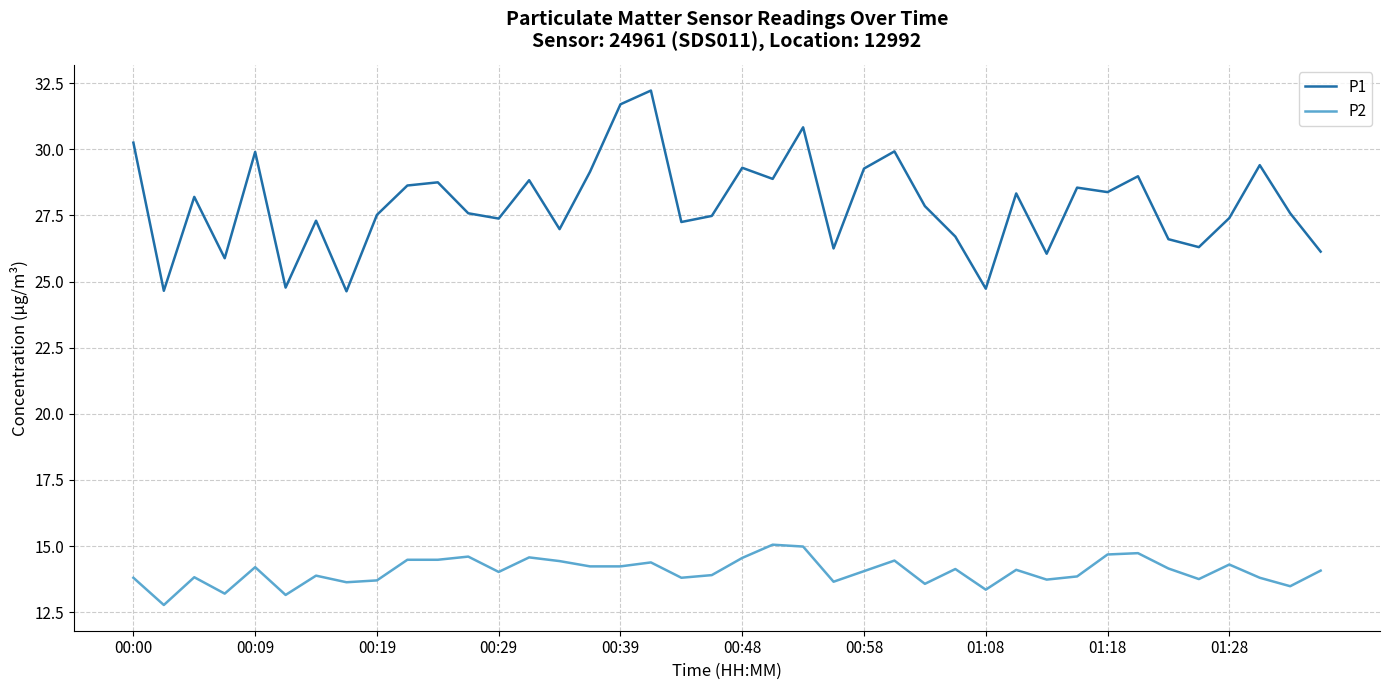

Which series has the largest total across all categories?

P1